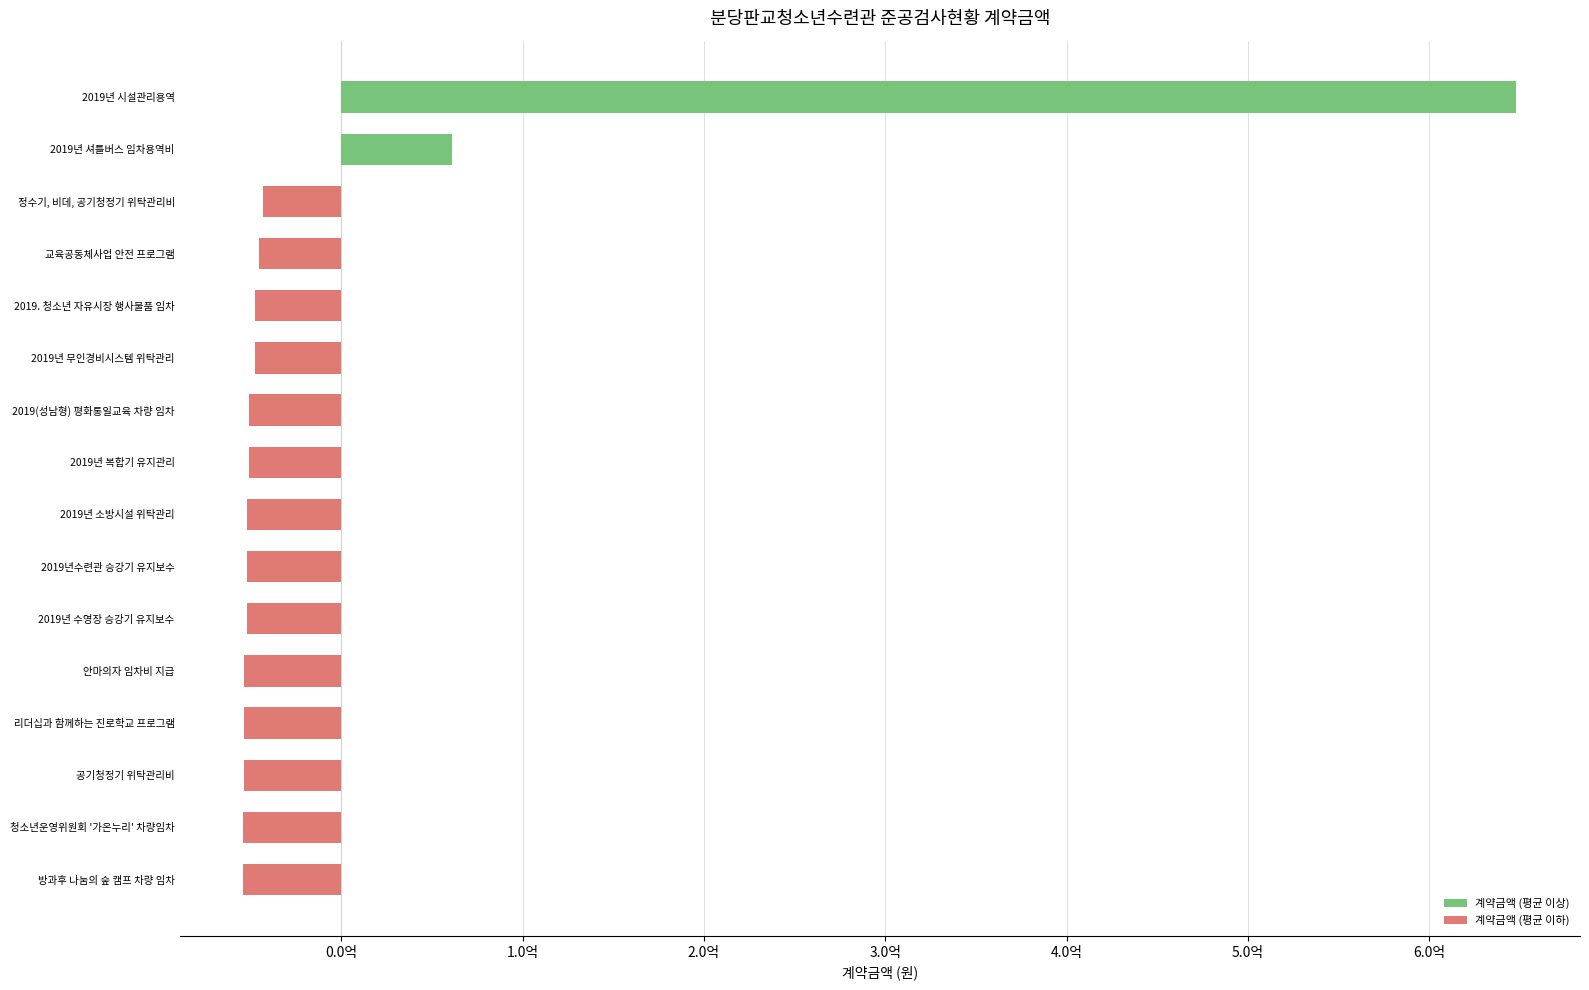

Rank the categories by value from highest to lowest.

2019년 시설관리용역, 2019년 셔틀버스 임차용역비, 정수기, 비데, 공기청정기 위탁관리비, 교육공동체사업 안전 프로그램, 2019. 청소년 자유시장 행사물품 임차, 2019년 무인경비시스템 위탁관리, 2019(성남형) 평화통일교육 차량 임차, 2019년 복합기 유지관리, 2019년 소방시설 위탁관리, 2019년수련관 승강기 유지보수, 2019년 수영장 승강기 유지보수, 안마의자 임차비 지급, 리더십과 함께하는 진로학교 프로그램, 공기청정기 위탁관리비, 청소년운영위원회 '가온누리' 차량임차, 방과후 나눔의 숲 캠프 차량 임차